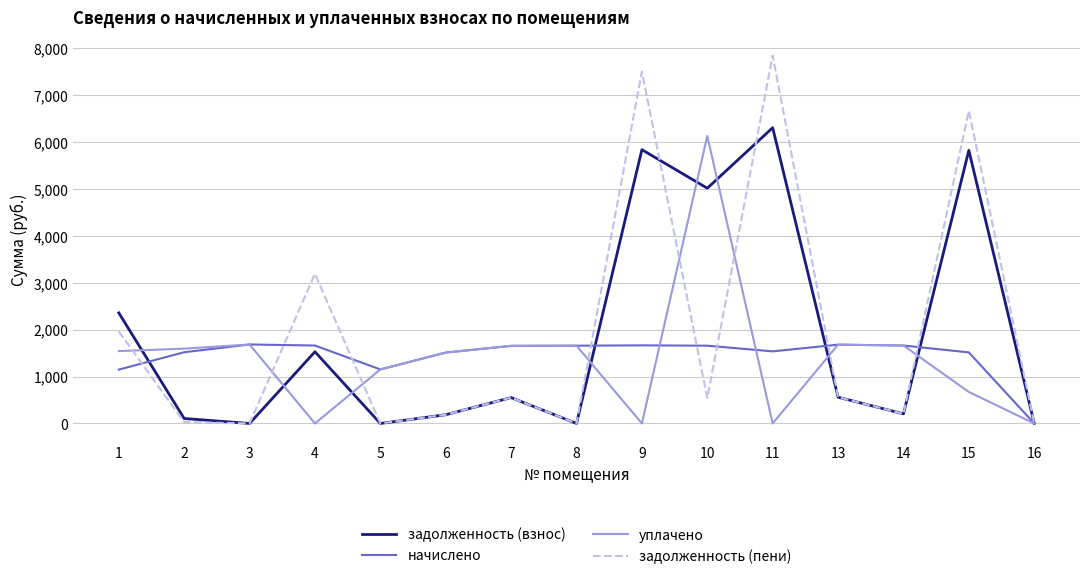

What is the spread (max minus min) of values at 15?

5990.4